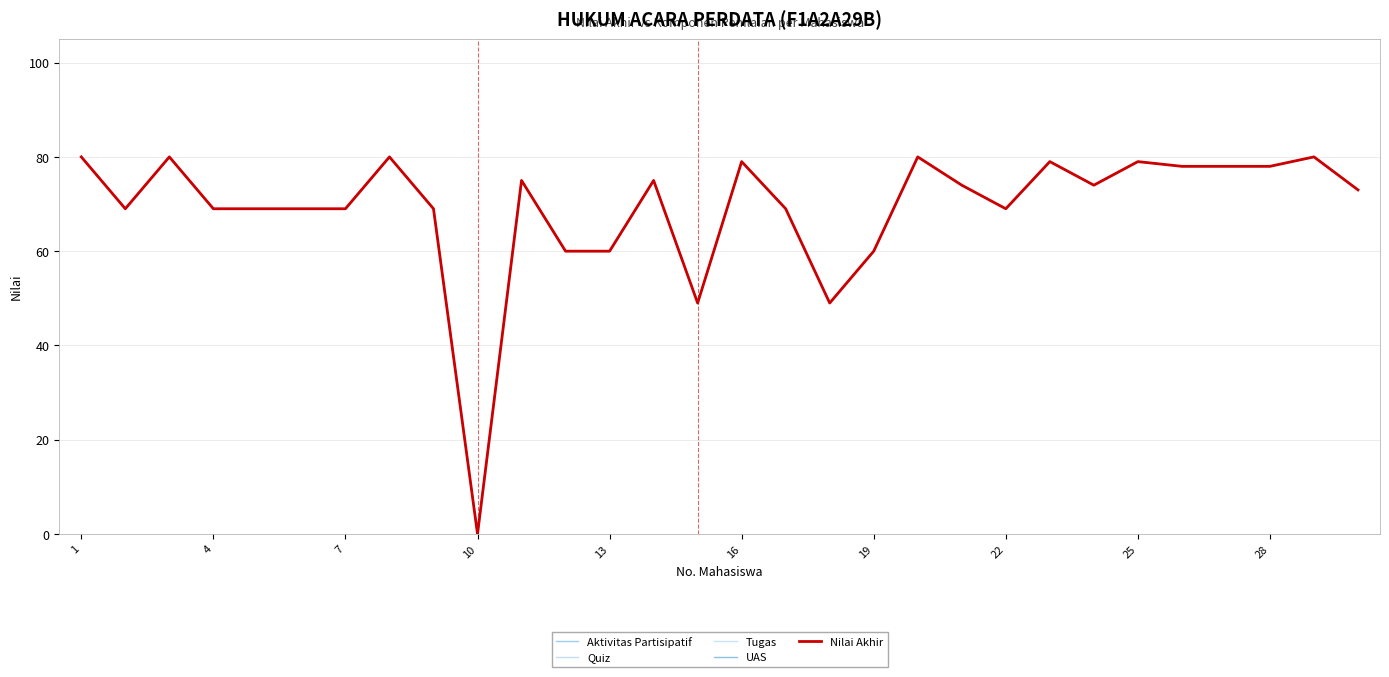

At which label does Quiz first exceed 74?

1